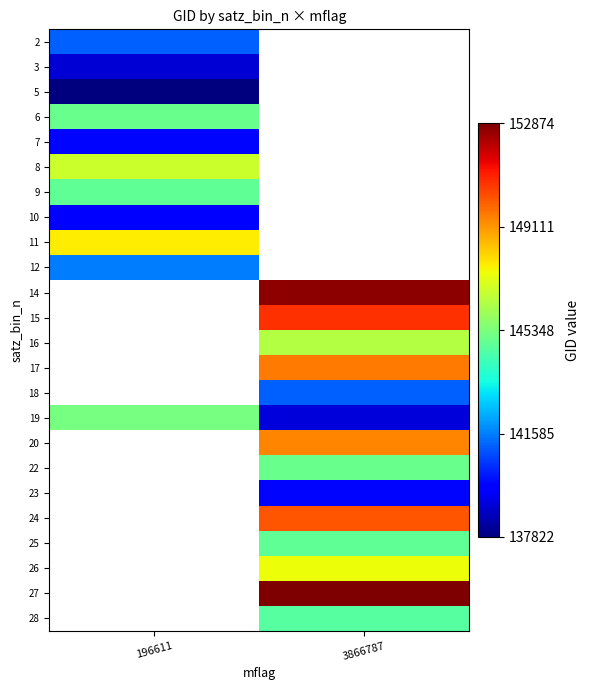

At how many categories does at least one series exceed 142631?

2